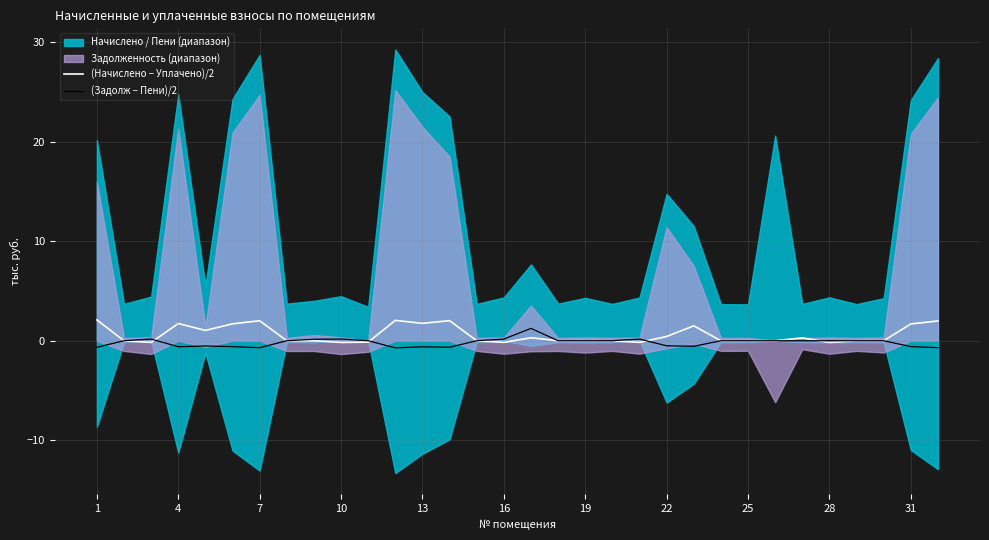

Is it true that (Задолж − Пени)/2 equals 0.0 at 19?

False